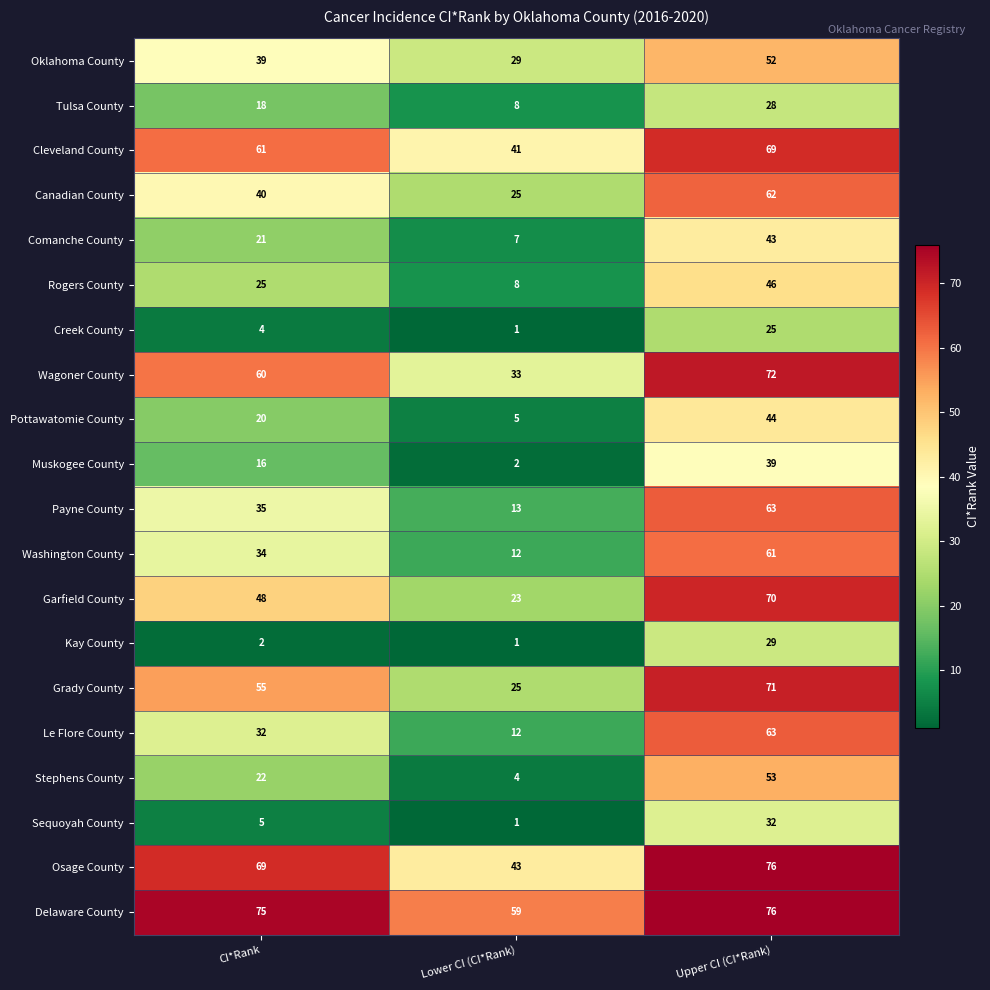

What is the total value across all series at Lower CI (CI*Rank)?

352